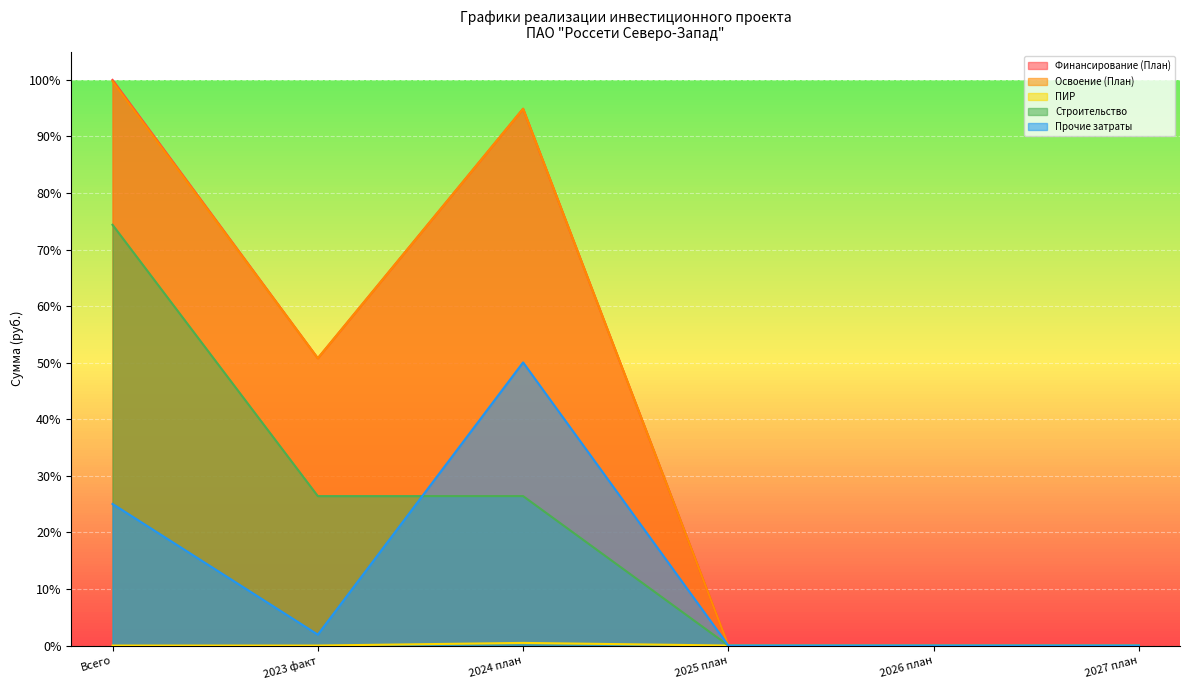

Reading right to left, transcribe all the data shown in this chart.

Финансирование (План): 0.0	0.0	0.0	0.9	0.5	1.0
Освоение (План): 0.0	0.0	0.0	0.9	0.5	1.0
ПИР: 0.0	0.0	0.0	0.0	0.0	0.0
Строительство: 0.0	0.0	0.0	0.3	0.3	0.7
Прочие затраты: 0.0	0.0	0.0	0.5	0.0	0.3